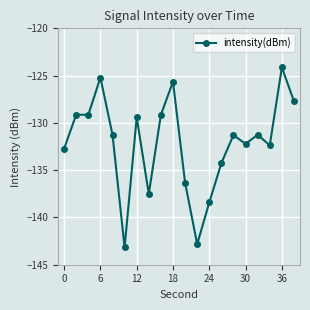

True or false: the data has more than 2 interior local peaks.

True